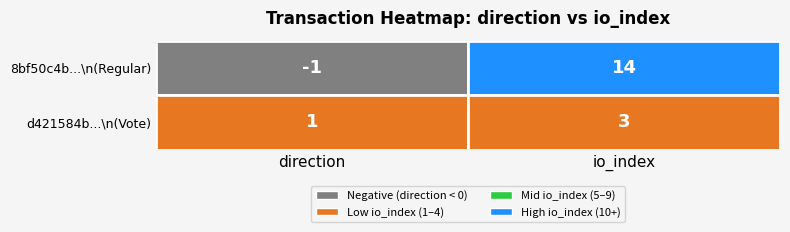

Rank the series at io_index from lowest to highest value.

d421584b...\n(Vote), 8bf50c4b...\n(Regular)